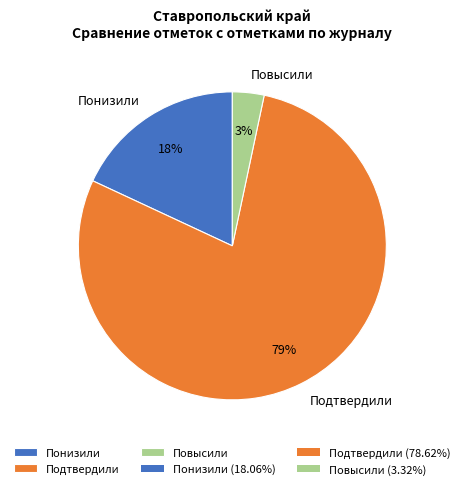

Do Подтвердили and Повысили together represent more than half of the pie?

Yes